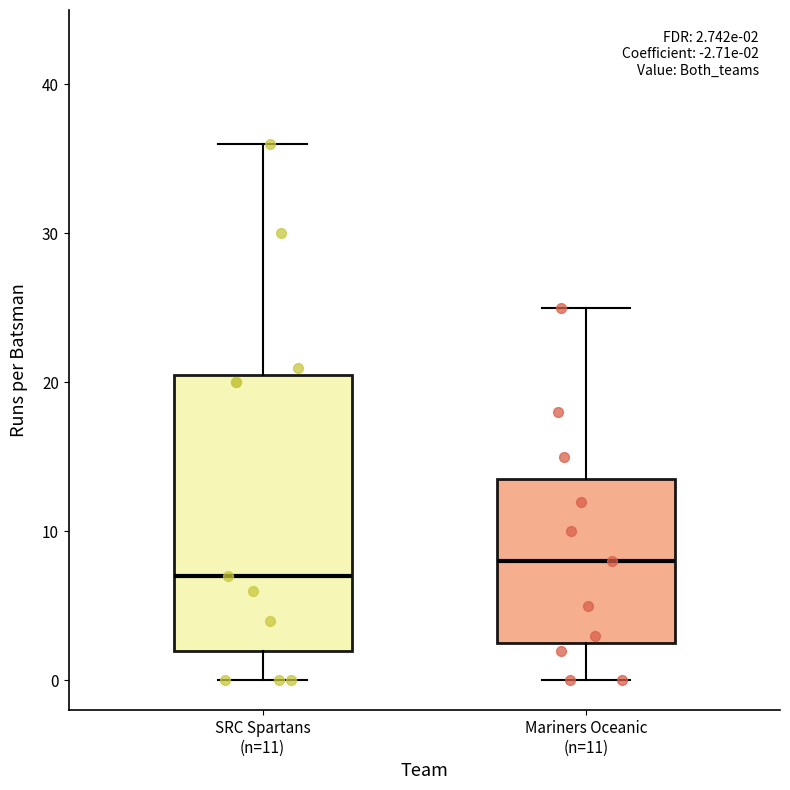

Which box's median line is the highest?

Mariners Oceanic (n=11)